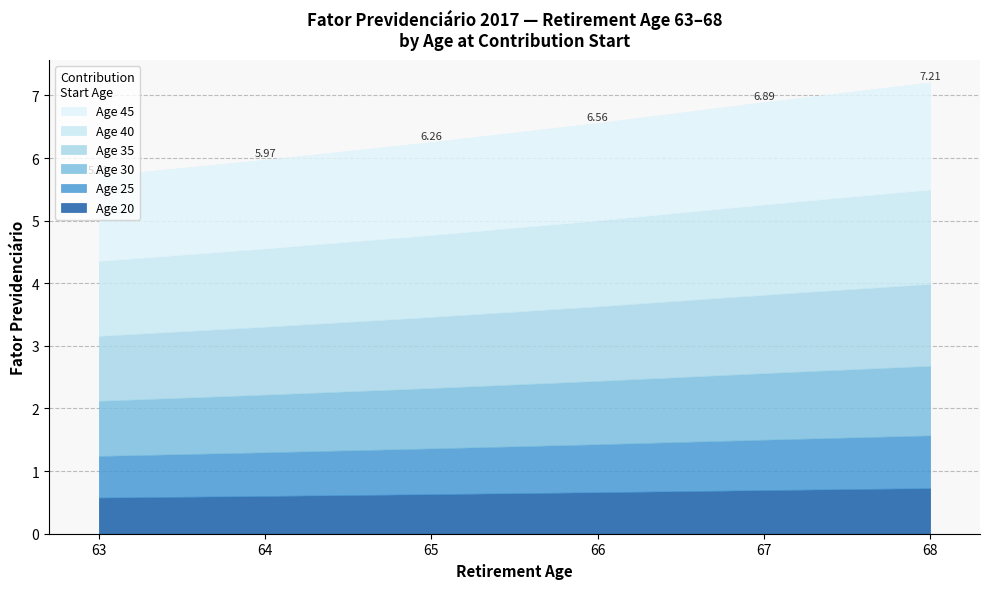

Rank the categories by Age 35 value from lowest to highest.

63, 64, 65, 66, 67, 68